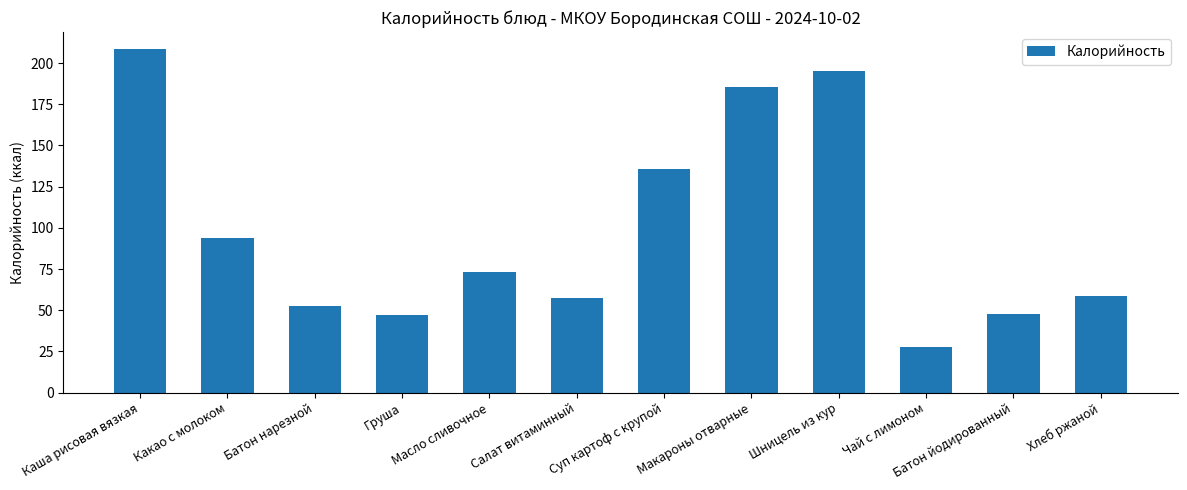

What value does the data have at Салат витаминный?

57.5